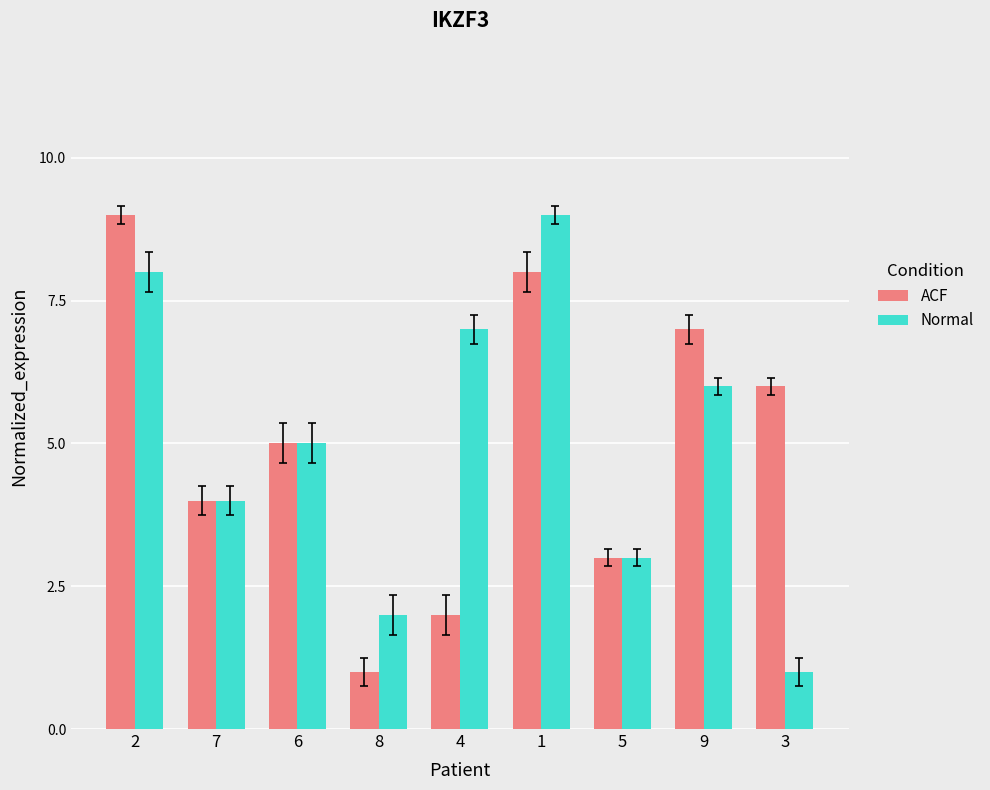

True or false: ACF has a value of 3 at 5.

True